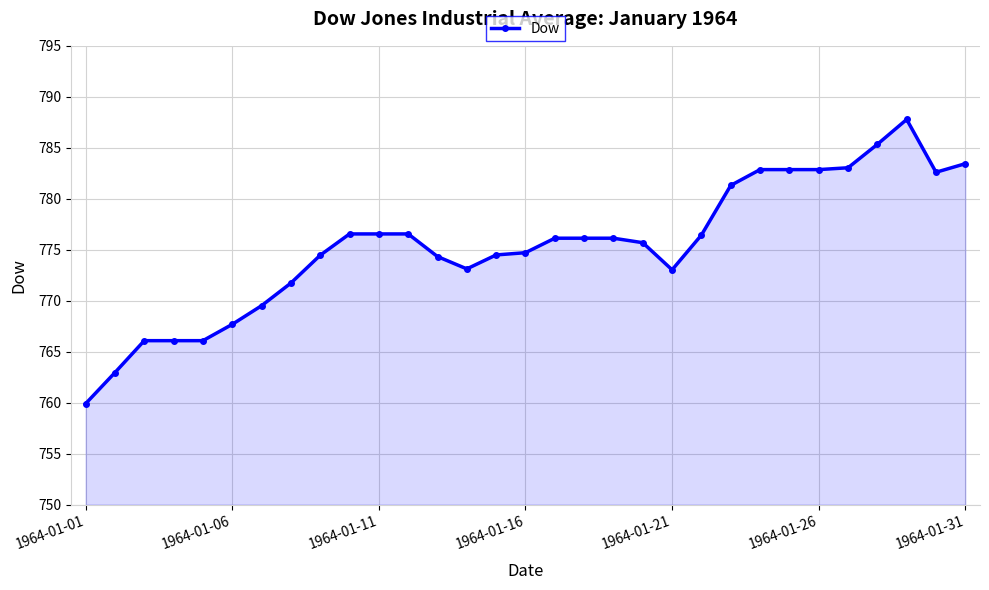

What is the smallest value displayed?

759.9